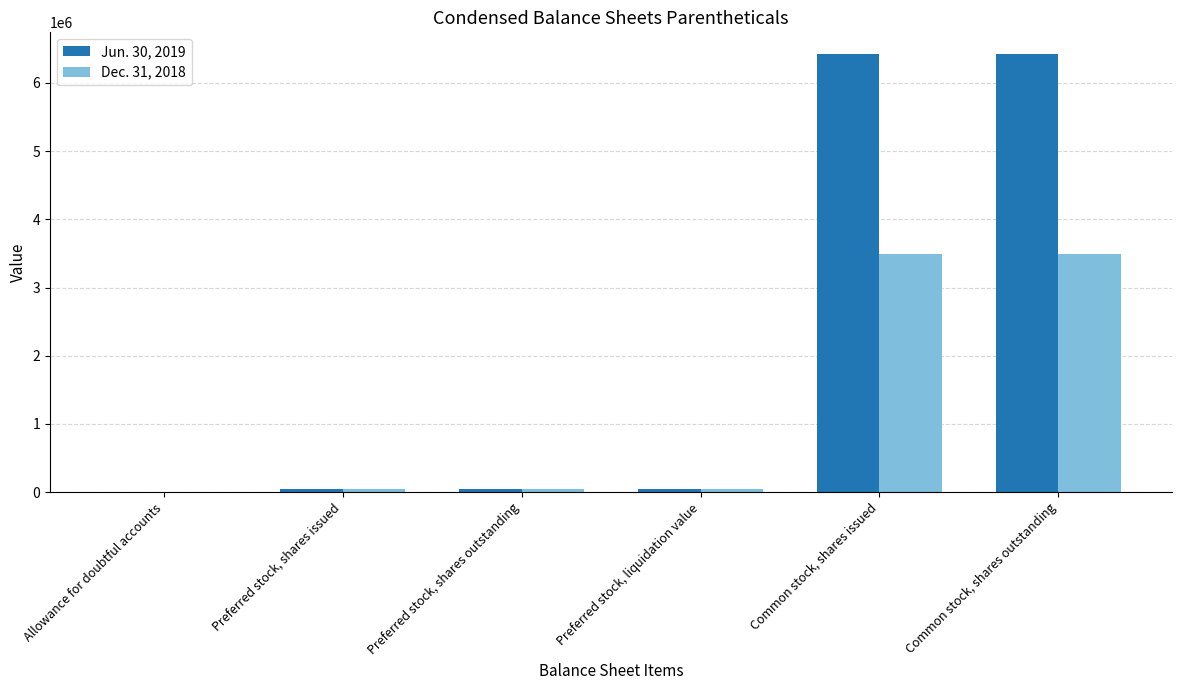

What is the total value across all series at Common stock, shares issued?

9913517